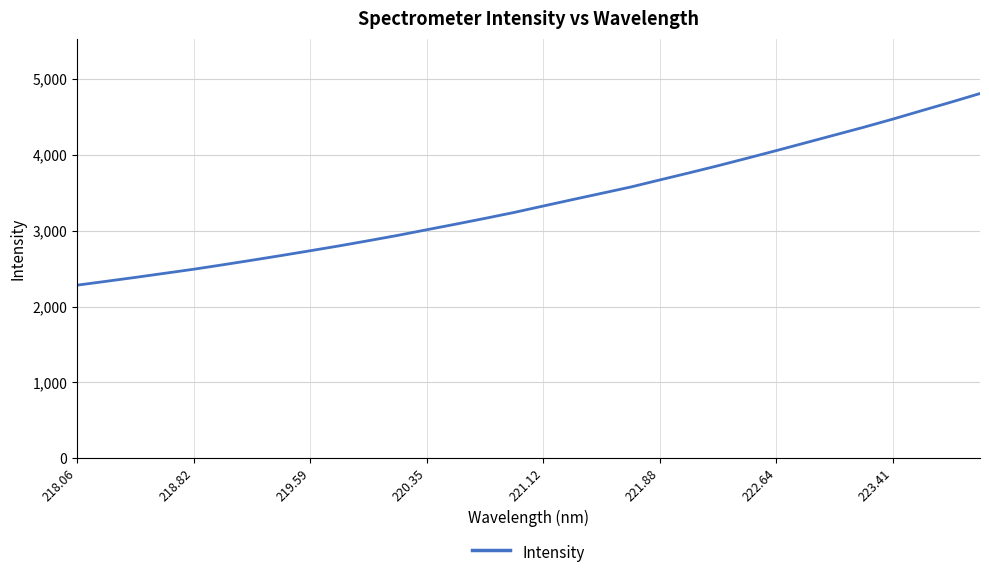

What is the difference between the maximum and minimum values?

2527.9